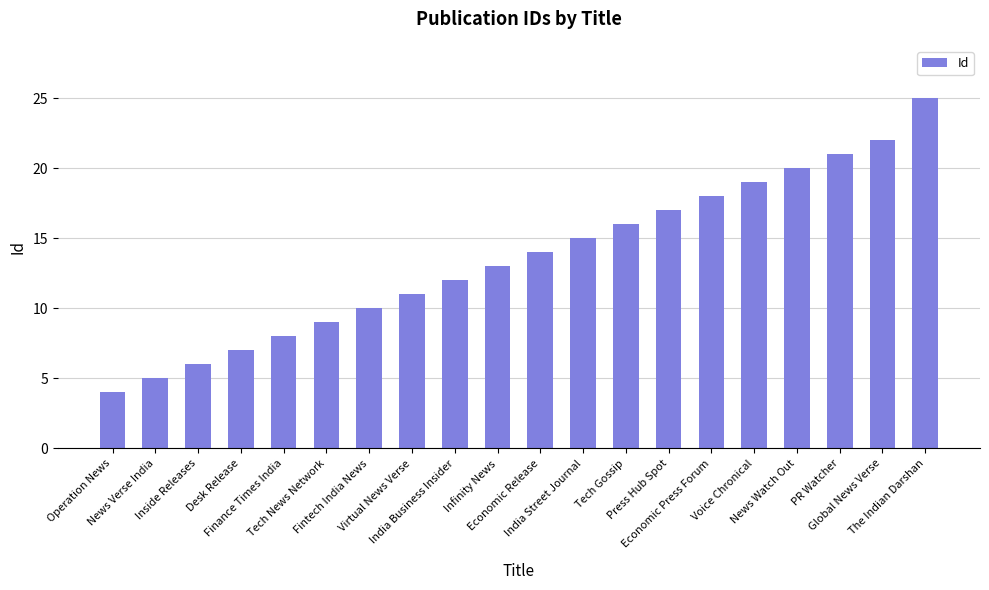

List the labels in order of value, largest first.

The Indian Darshan, Global News Verse, PR Watcher, News Watch Out, Voice Chronical, Economic Press Forum, Press Hub Spot, Tech Gossip, India Street Journal, Economic Release, Infinity News, India Business Insider, Virtual News Verse, Fintech India News, Tech News Network, Finance Times India, Desk Release, Inside Releases, News Verse India, Operation News